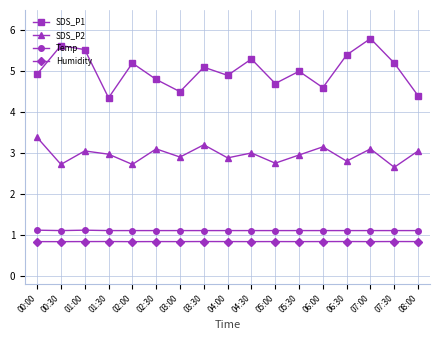

What is the label of the 5th point from the left?

02:00